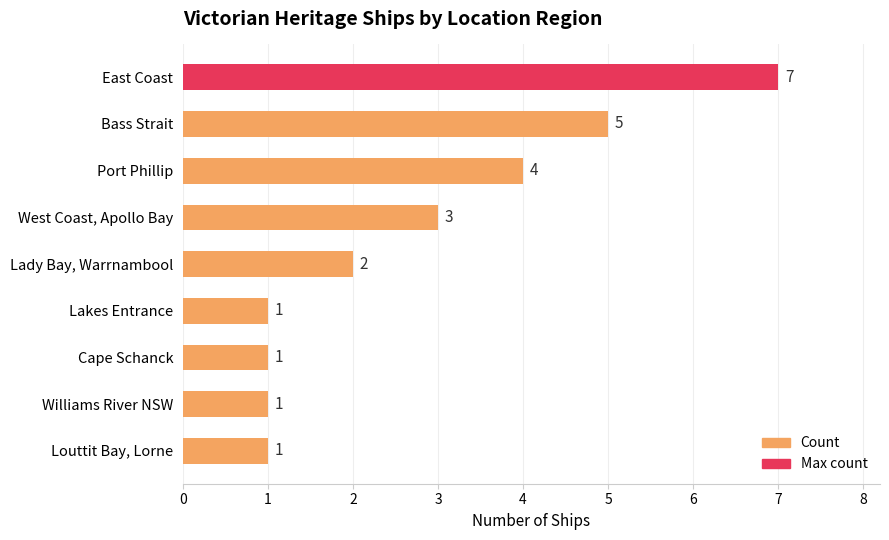

True or false: the data shows 3 at East Coast.

False